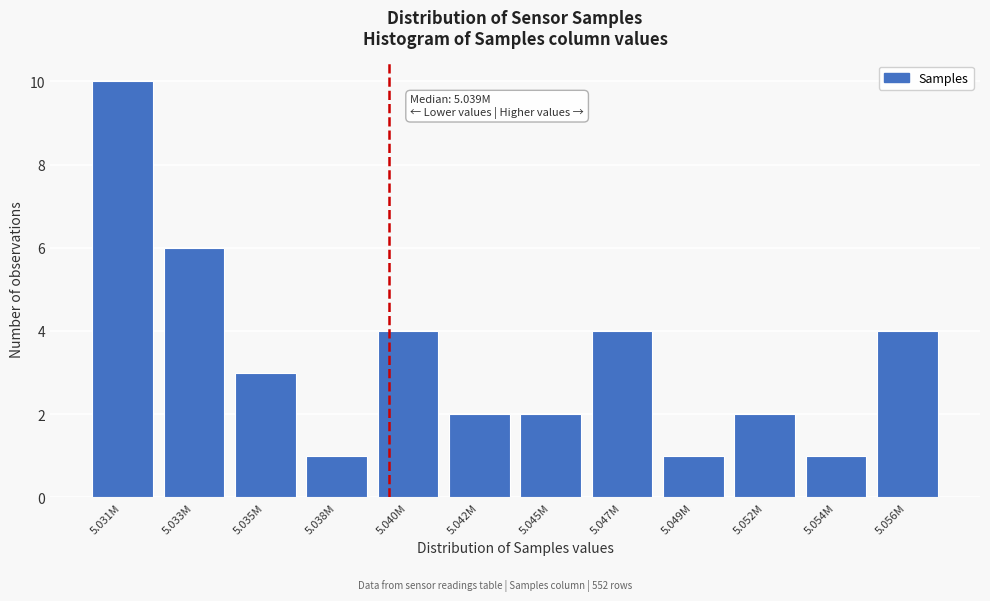

Reading left to right, transcribe all the data shown in this chart.

5.031M=10	5.033M=6	5.035M=3	5.038M=1	5.040M=4	5.042M=2	5.045M=2	5.047M=4	5.049M=1	5.052M=2	5.054M=1	5.056M=4